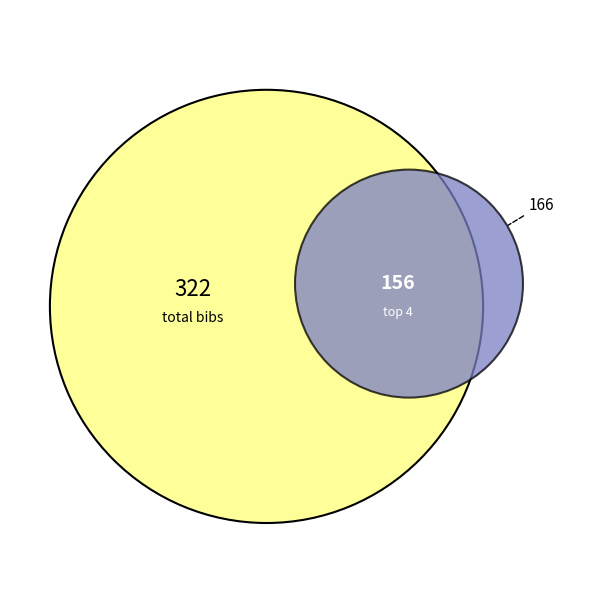

The 2 slice represents 20% of the pie. True or false?

False